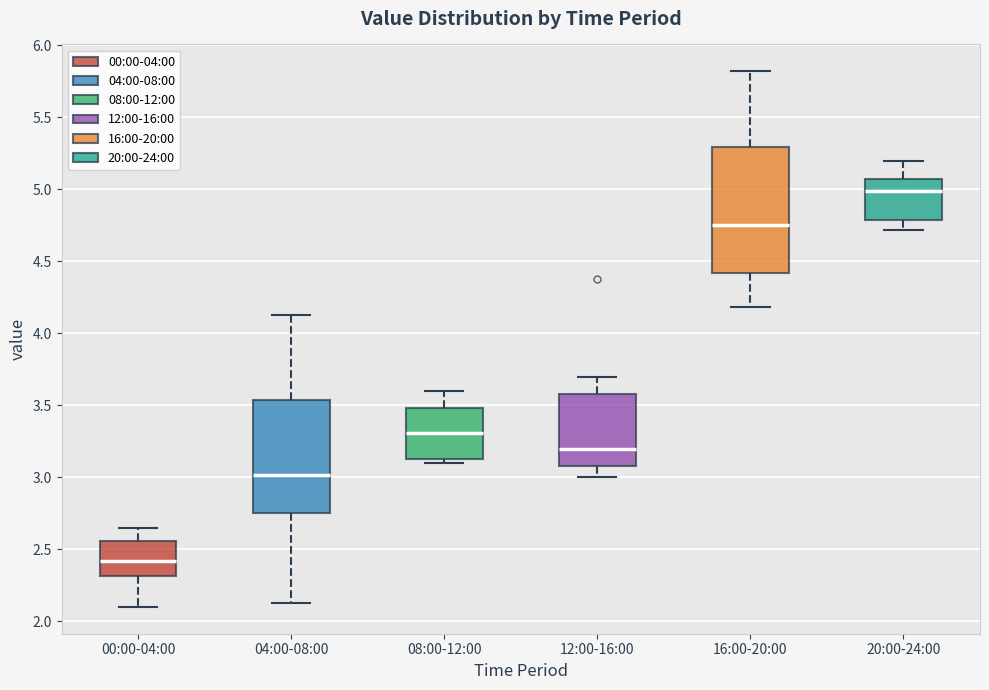

Which box has the lowest median line?

00:00-04:00